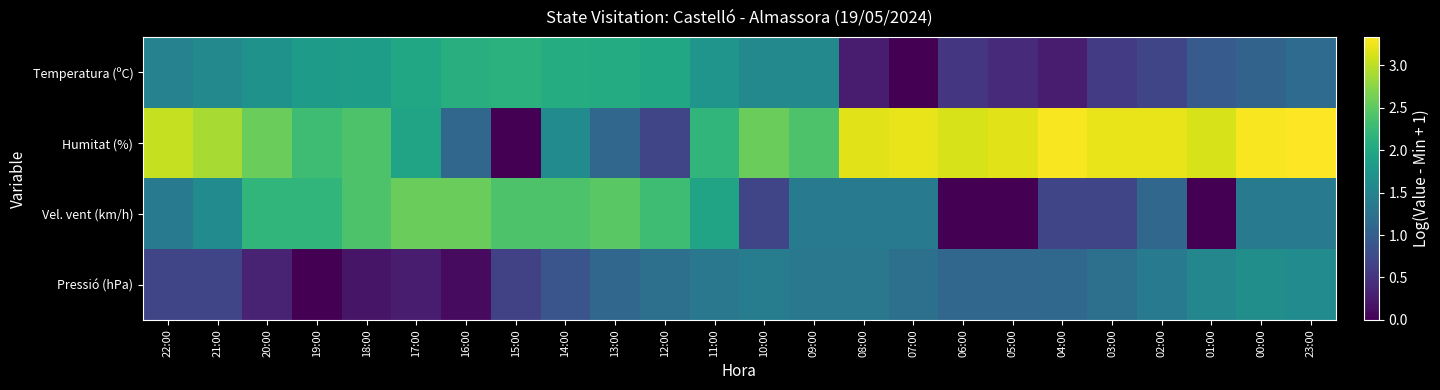

Reading left to right, what are all the values shown in this chart?

Temperatura (ºC): 22:00=1.5	21:00=1.6	20:00=1.7	19:00=1.8	18:00=1.9	17:00=2.0	16:00=2.1	15:00=2.1	14:00=2.1	13:00=2.1	12:00=2.0	11:00=1.7	10:00=1.6	09:00=1.6	08:00=0.3	07:00=0.0	06:00=0.5	05:00=0.4	04:00=0.3	03:00=0.6	02:00=0.7	01:00=1.0	00:00=1.1	23:00=1.2
Humitat (%): 22:00=3.0	21:00=2.9	20:00=2.6	19:00=2.3	18:00=2.4	17:00=1.9	16:00=1.1	15:00=0.0	14:00=1.6	13:00=1.1	12:00=0.7	11:00=2.2	10:00=2.6	09:00=2.4	08:00=3.2	07:00=3.2	06:00=3.1	05:00=3.2	04:00=3.3	03:00=3.2	02:00=3.2	01:00=3.1	00:00=3.3	23:00=3.3
Vel. vent (km/h): 22:00=1.4	21:00=1.6	20:00=2.2	19:00=2.2	18:00=2.4	17:00=2.6	16:00=2.6	15:00=2.4	14:00=2.4	13:00=2.5	12:00=2.3	11:00=1.9	10:00=0.7	09:00=1.4	08:00=1.4	07:00=1.4	06:00=0.0	05:00=0.0	04:00=0.7	03:00=0.7	02:00=1.1	01:00=0.0	00:00=1.4	23:00=1.4
Pressió (hPa): 22:00=0.7	21:00=0.7	20:00=0.3	19:00=0.0	18:00=0.2	17:00=0.3	16:00=0.1	15:00=0.6	14:00=0.9	13:00=1.1	12:00=1.2	11:00=1.3	10:00=1.4	09:00=1.3	08:00=1.3	07:00=1.2	06:00=1.1	05:00=1.1	04:00=1.1	03:00=1.2	02:00=1.4	01:00=1.5	00:00=1.6	23:00=1.6